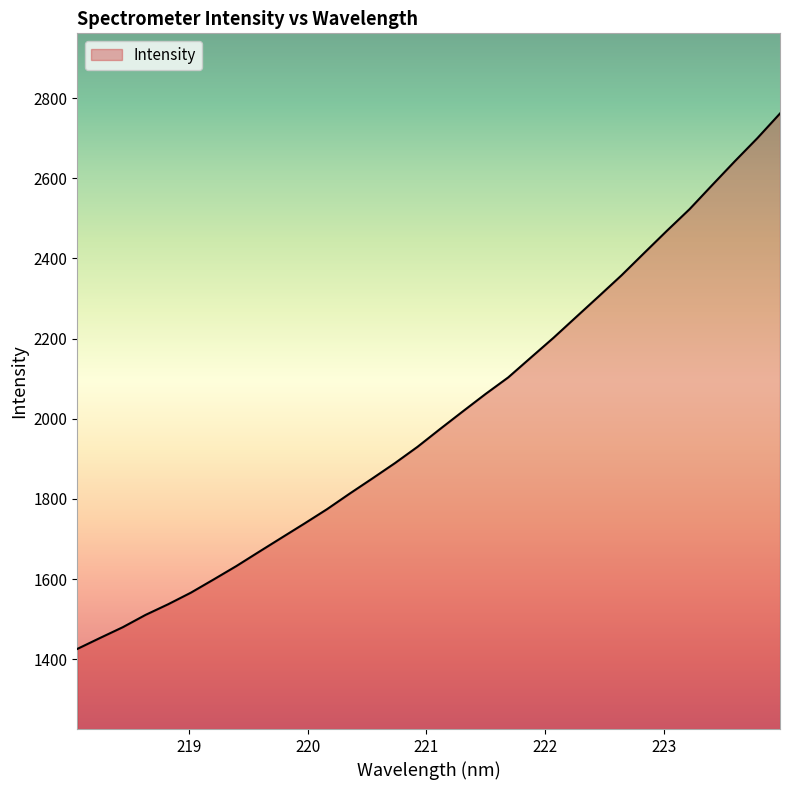

What is the greatest value displayed?

2761.5